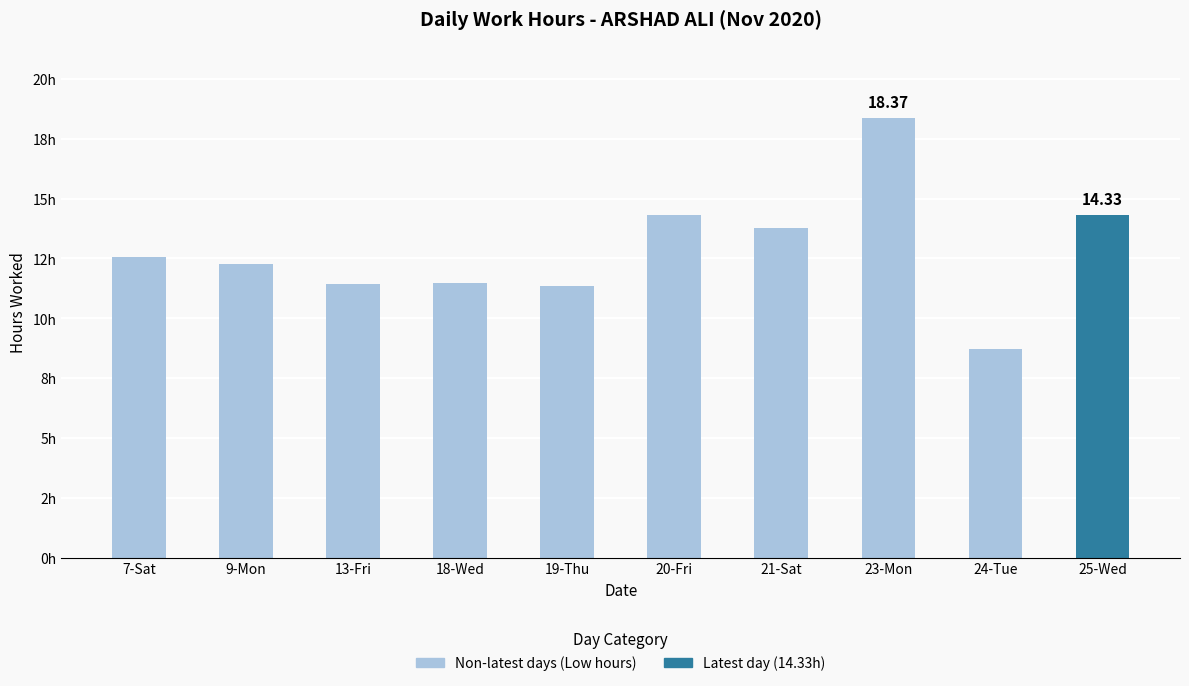

Are the bars grouped side by side (vs. stacked)?

No